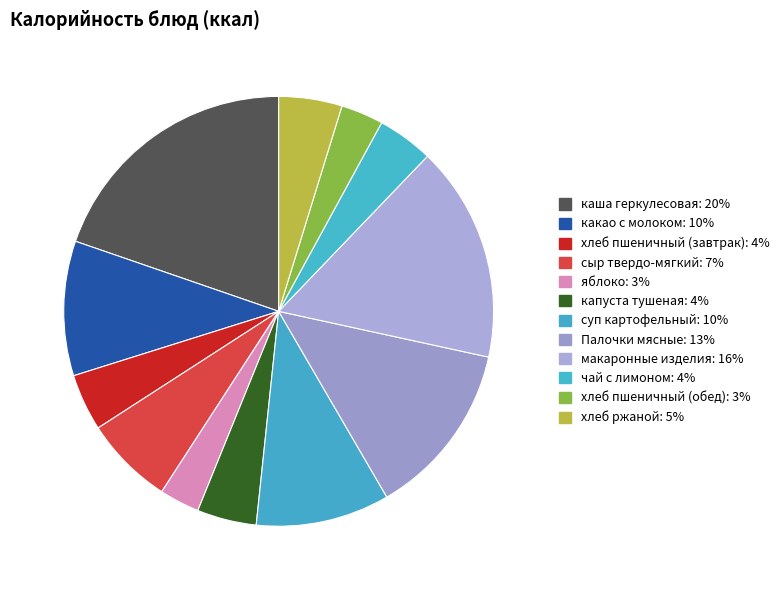

To the nearest percent, what is the difference between the largest and smallest slice percentages?

17%